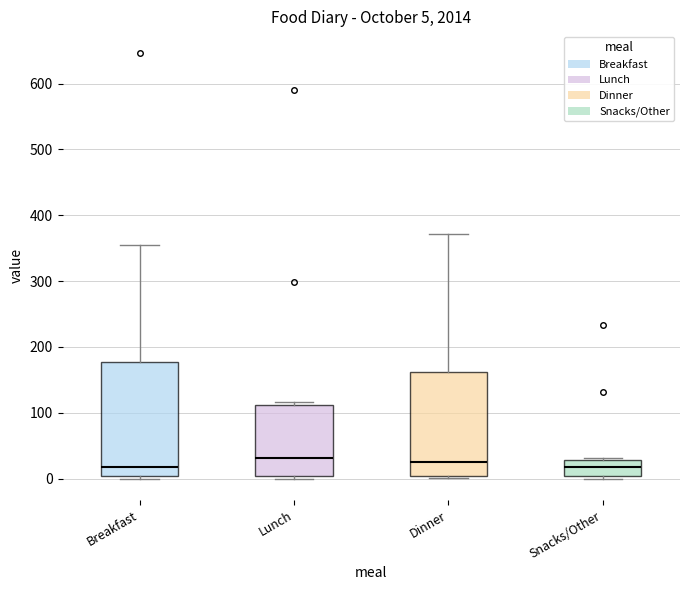

Comparing the boxes themselves (not the whiskers), which one is the tallest?

Breakfast